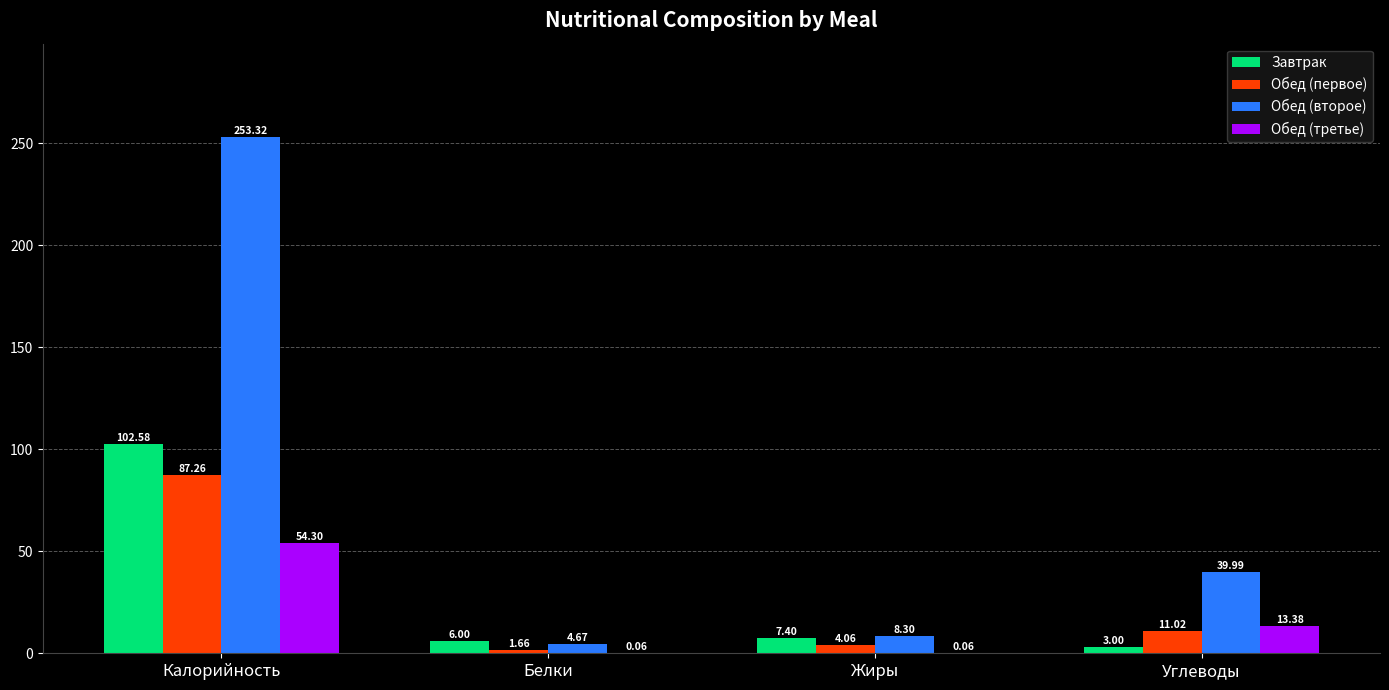

Is the value of Завтрак at Белки greater than the value of Обед (первое) at Жиры?

Yes